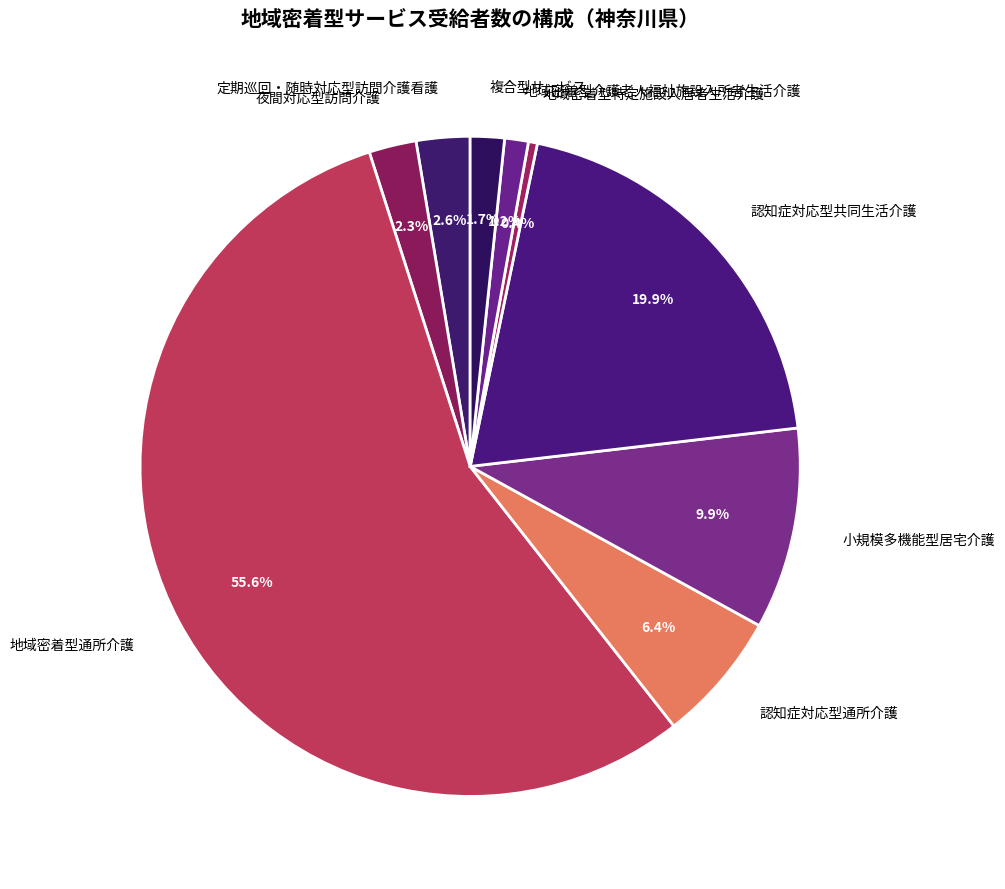

To the nearest percent, what is the difference between the largest and smallest slice percentages?

55%